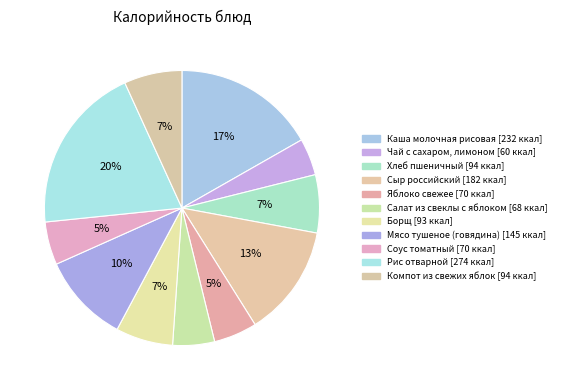

The Чай с сахаром, лимоном slice represents 1% of the pie. True or false?

False